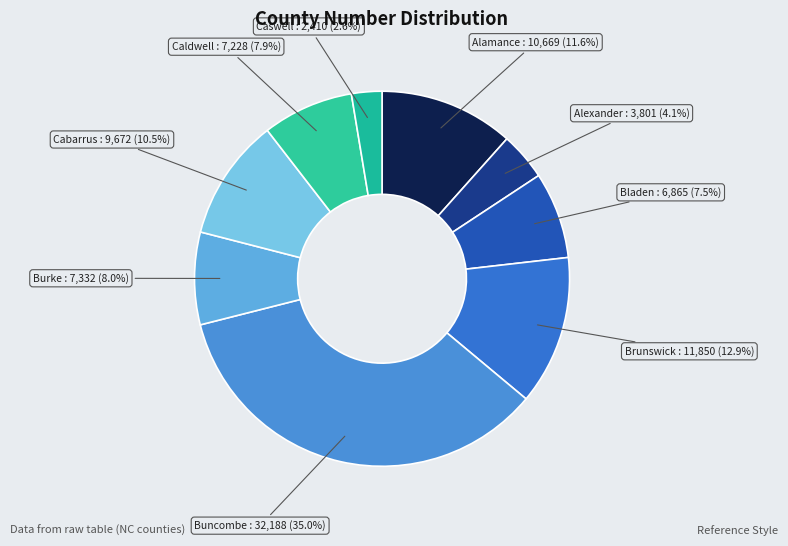

To the nearest percent, what percentage of the pie is Caswell?

3%